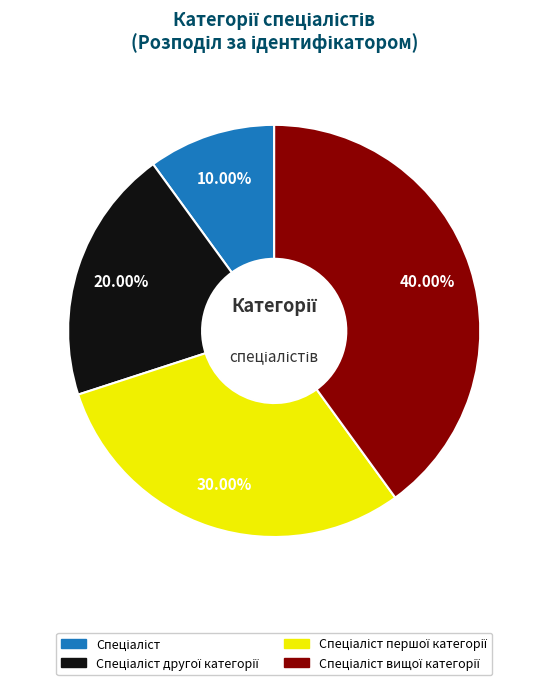

Is there any slice that represents more than half of the pie?

No